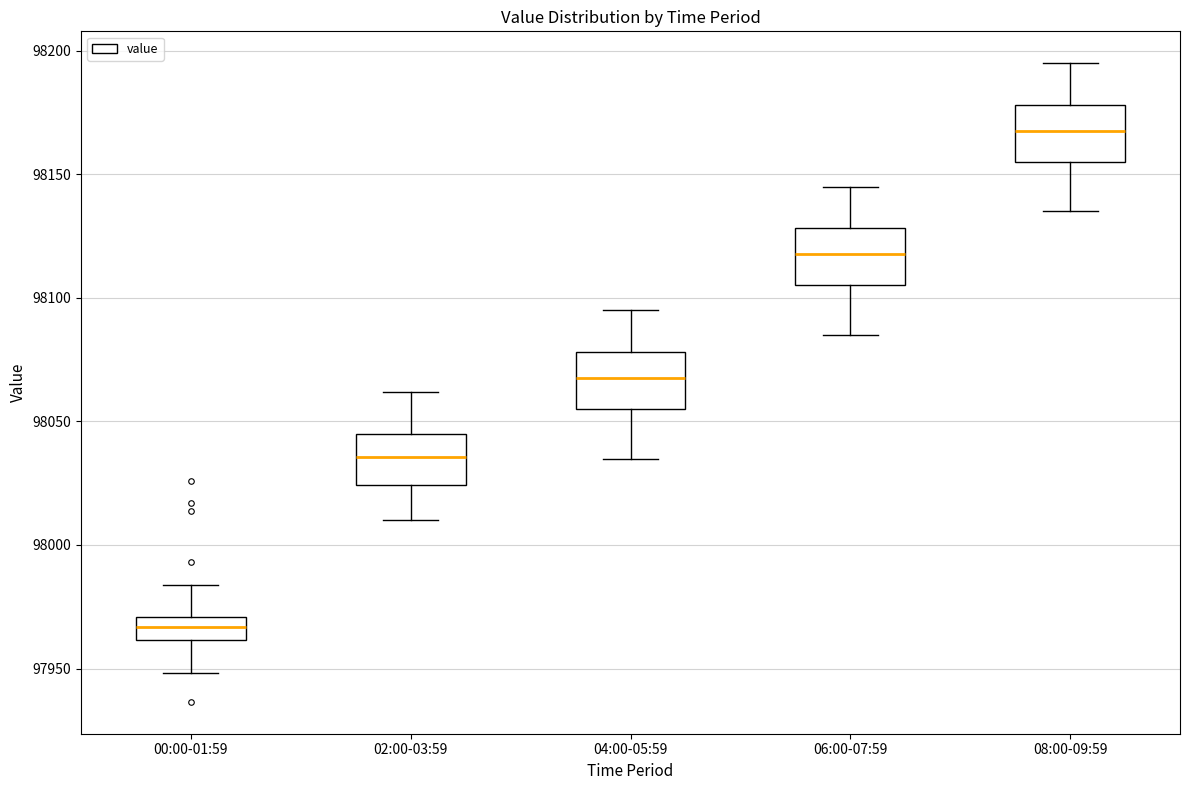

Where is the lower edge of the box for 04:00-05:59 on the y-axis? The values are not printed on the chart, so give them approximately, as read against the axis.

98055